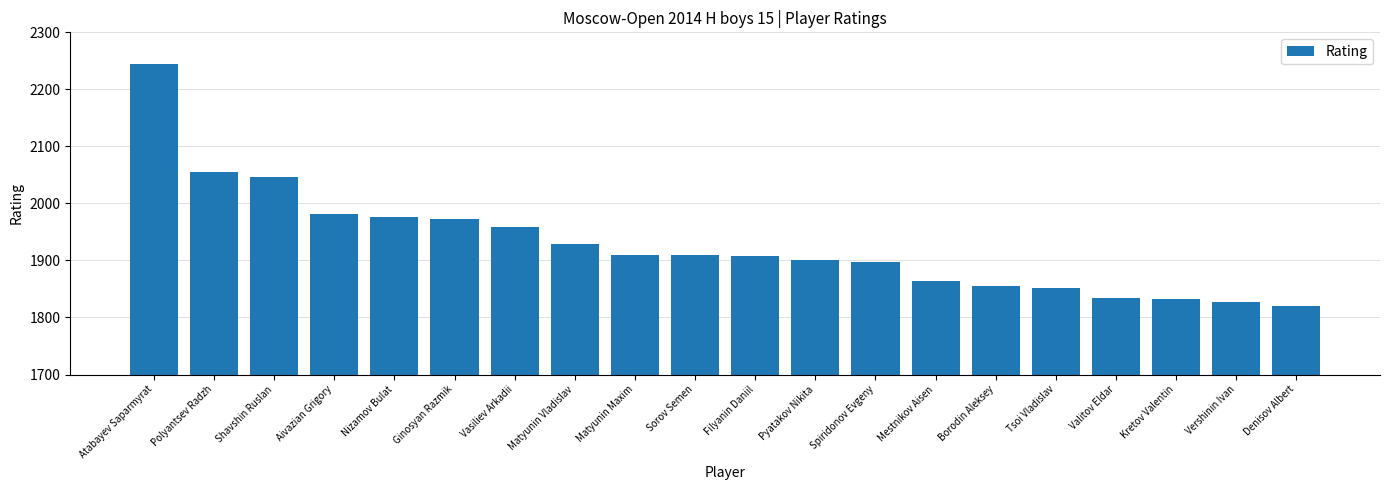

Is it true that the value at Vershinin Ivan is 1827?

True